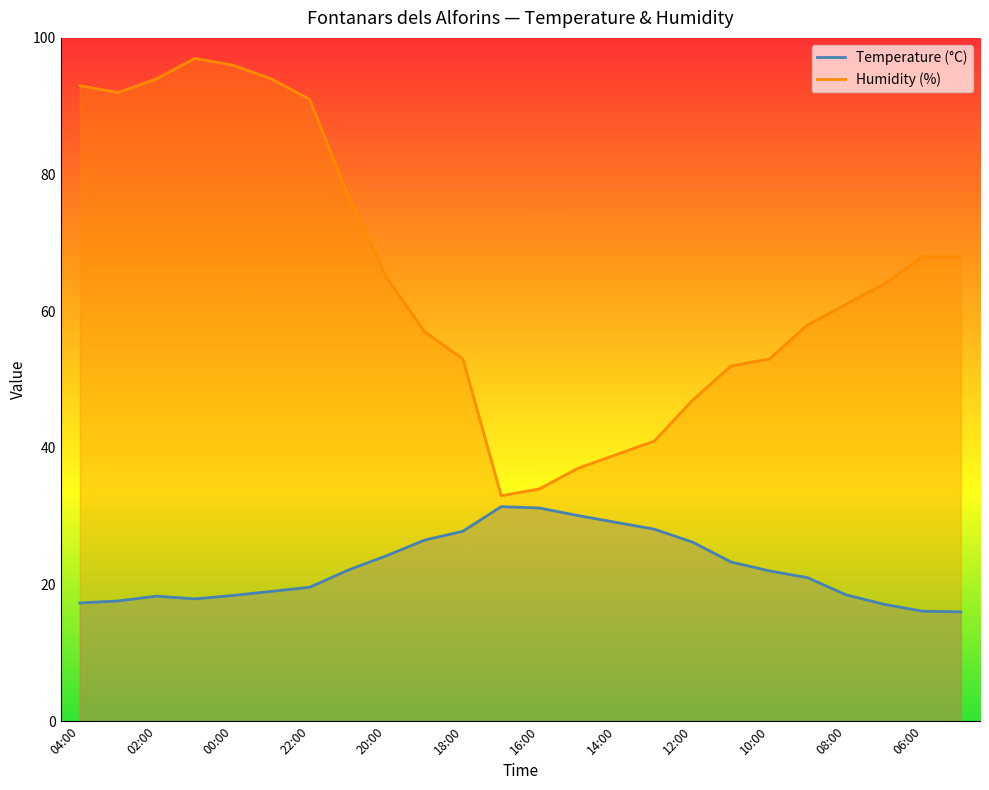

Reading left to right, transcribe all the data shown in this chart.

Temperature (°C): 17.3	17.6	18.3	17.9	18.4	19.0	19.6	22.1	24.2	26.5	27.8	31.4	31.2	30.1	29.1	28.1	26.2	23.3	22.0	21.0	18.5	17.1	16.1	16.0
Humidity (%): 93.0	92.0	94.0	97.0	96.0	94.0	91.0	77.0	65.0	57.0	53.0	33.0	34.0	37.0	39.0	41.0	47.0	52.0	53.0	58.0	61.0	64.0	68.0	68.0